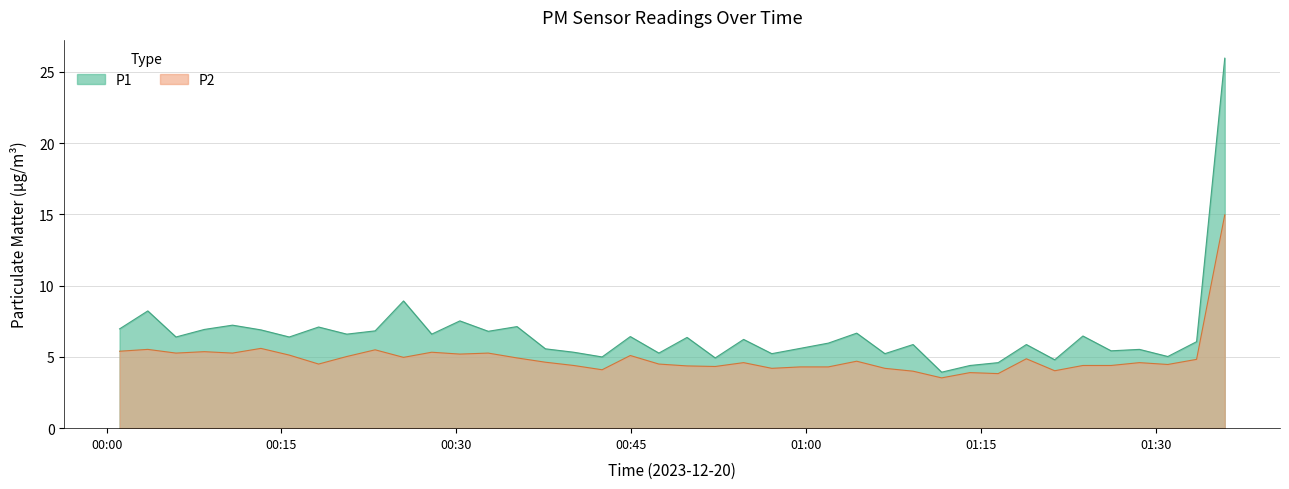

Which series has the largest range (max minus min)?

P1